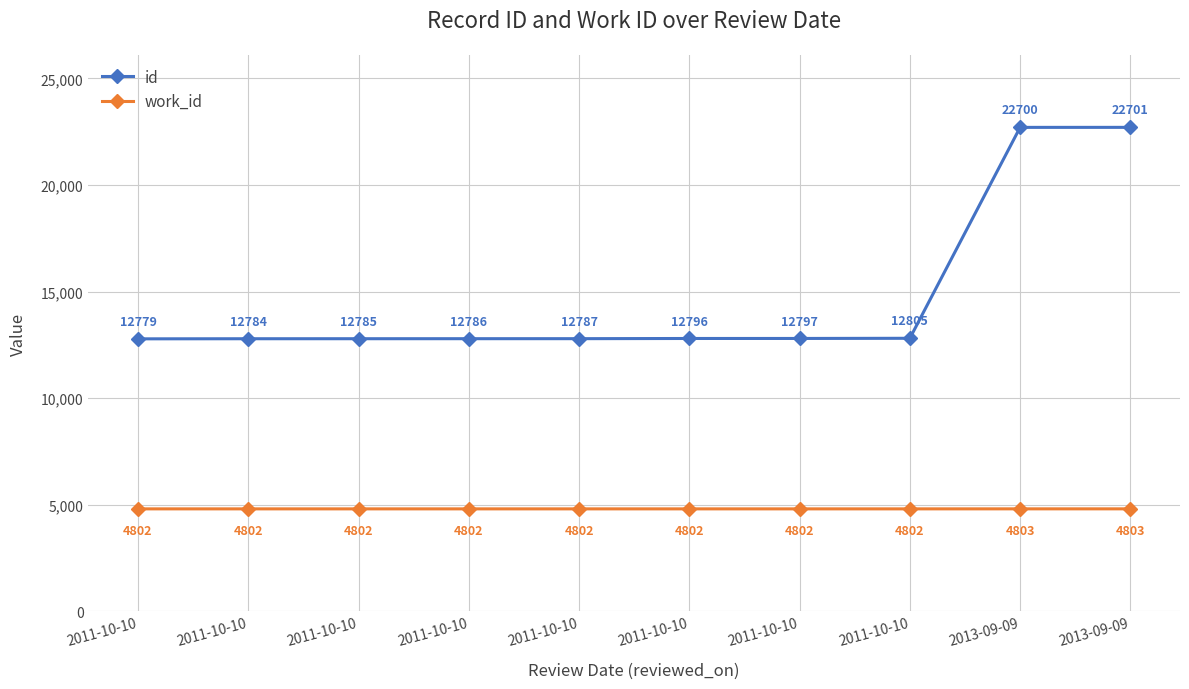

What is the difference between the maximum and minimum values in the work_id series?

1